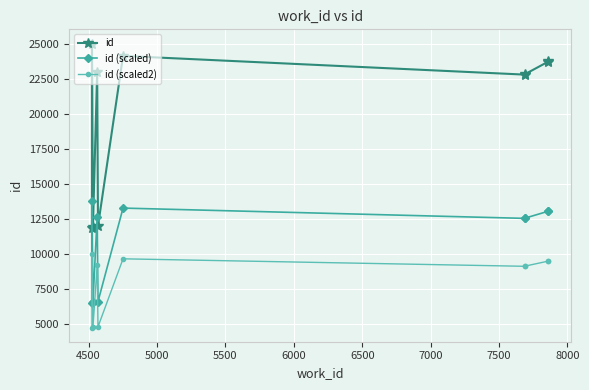

What is the value of the id point at the 9th from the left?

23755.0